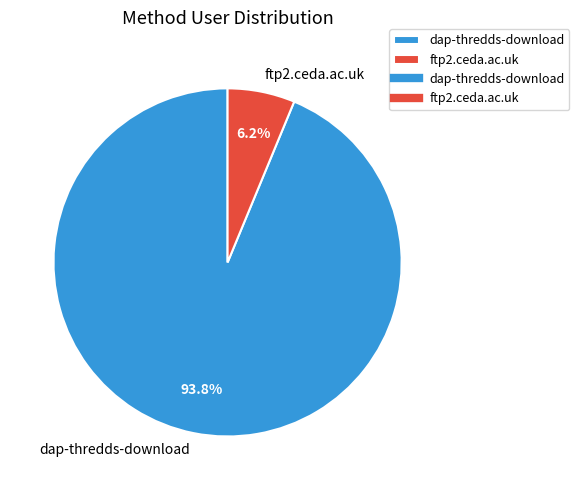

Is ftp2.ceda.ac.uk the majority of the pie?

No